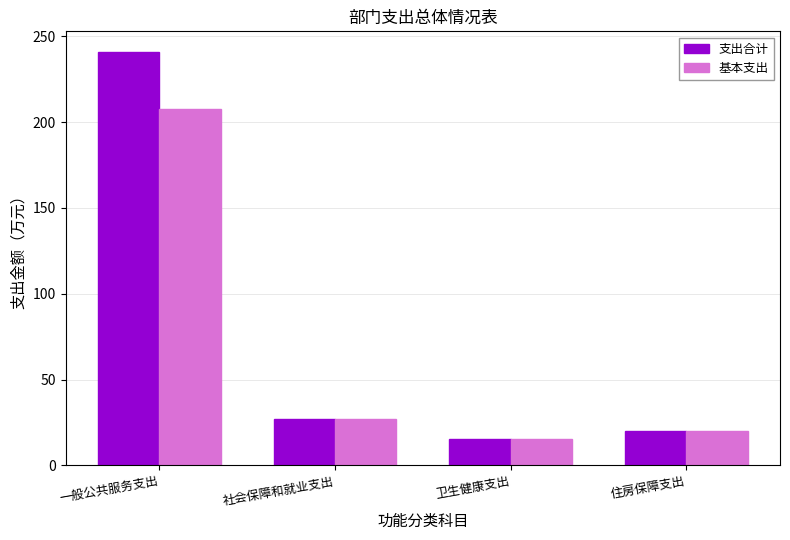

What is the difference between the 支出合计 values at 社会保障和就业支出 and 住房保障支出?

7.0